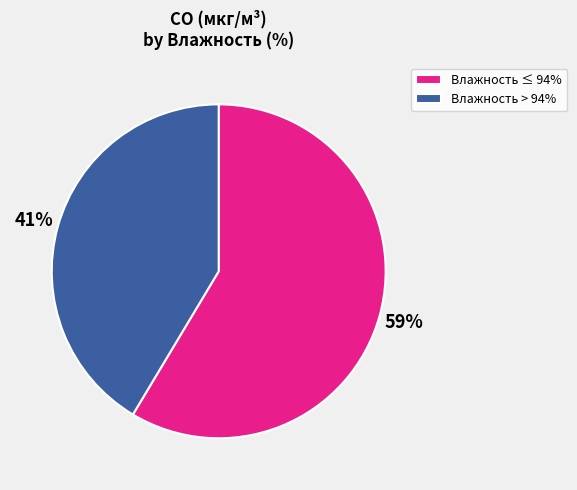

Approximately how many times larger is the value at Влажность > 94% compared to Влажность ≤ 94%?

0.7